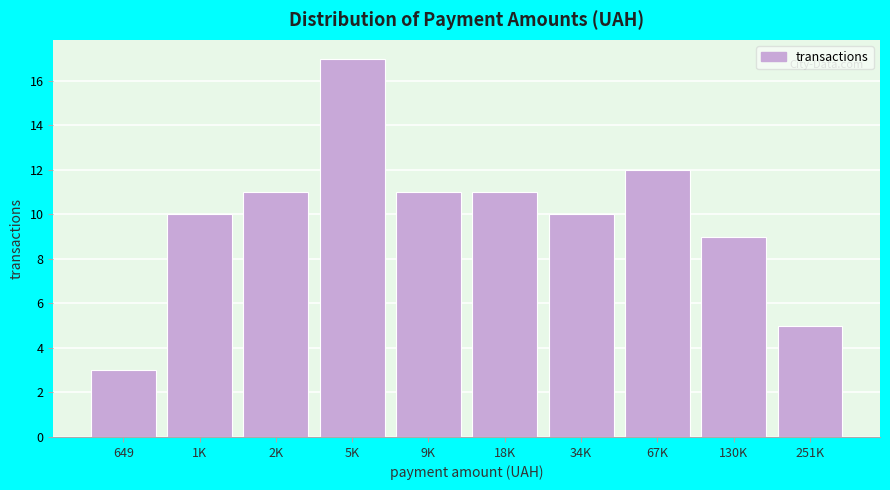

Reading right to left, what are all the values shown in this chart?

5	9	12	10	11	11	17	11	10	3